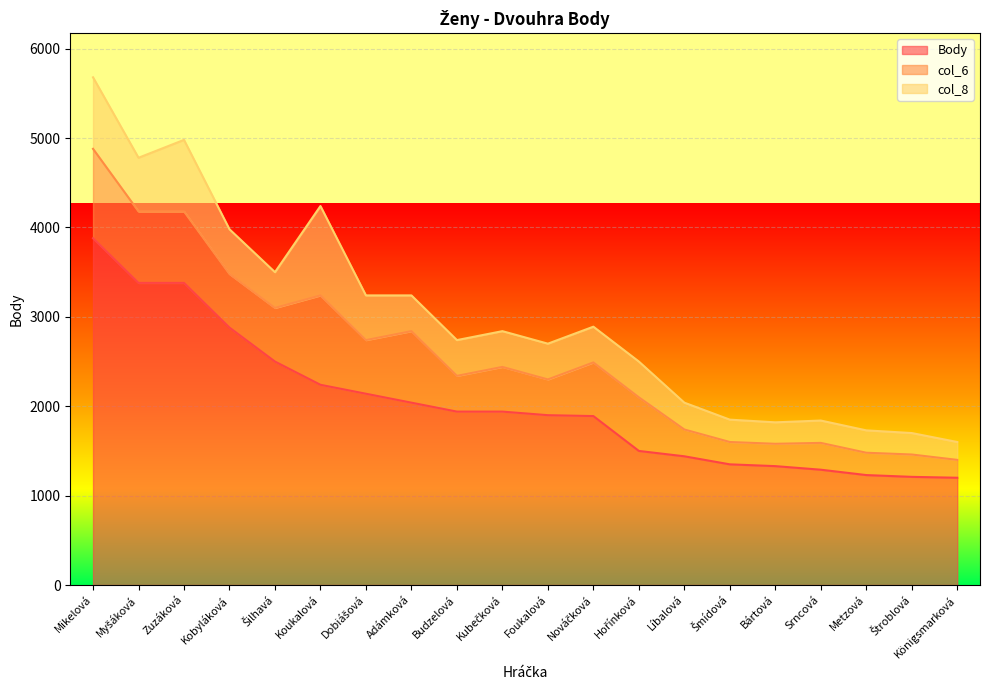

What are all the series names shown in the legend?

Body, col_6, col_8